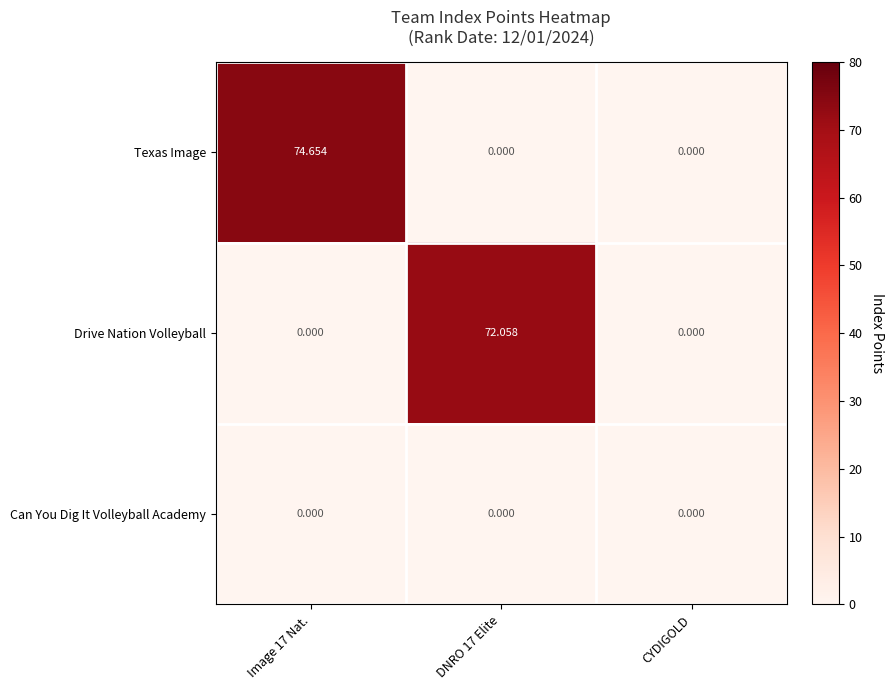

Rank the series by their maximum value, from lowest to highest.

Can You Dig It Volleyball Academy, Drive Nation Volleyball, Texas Image